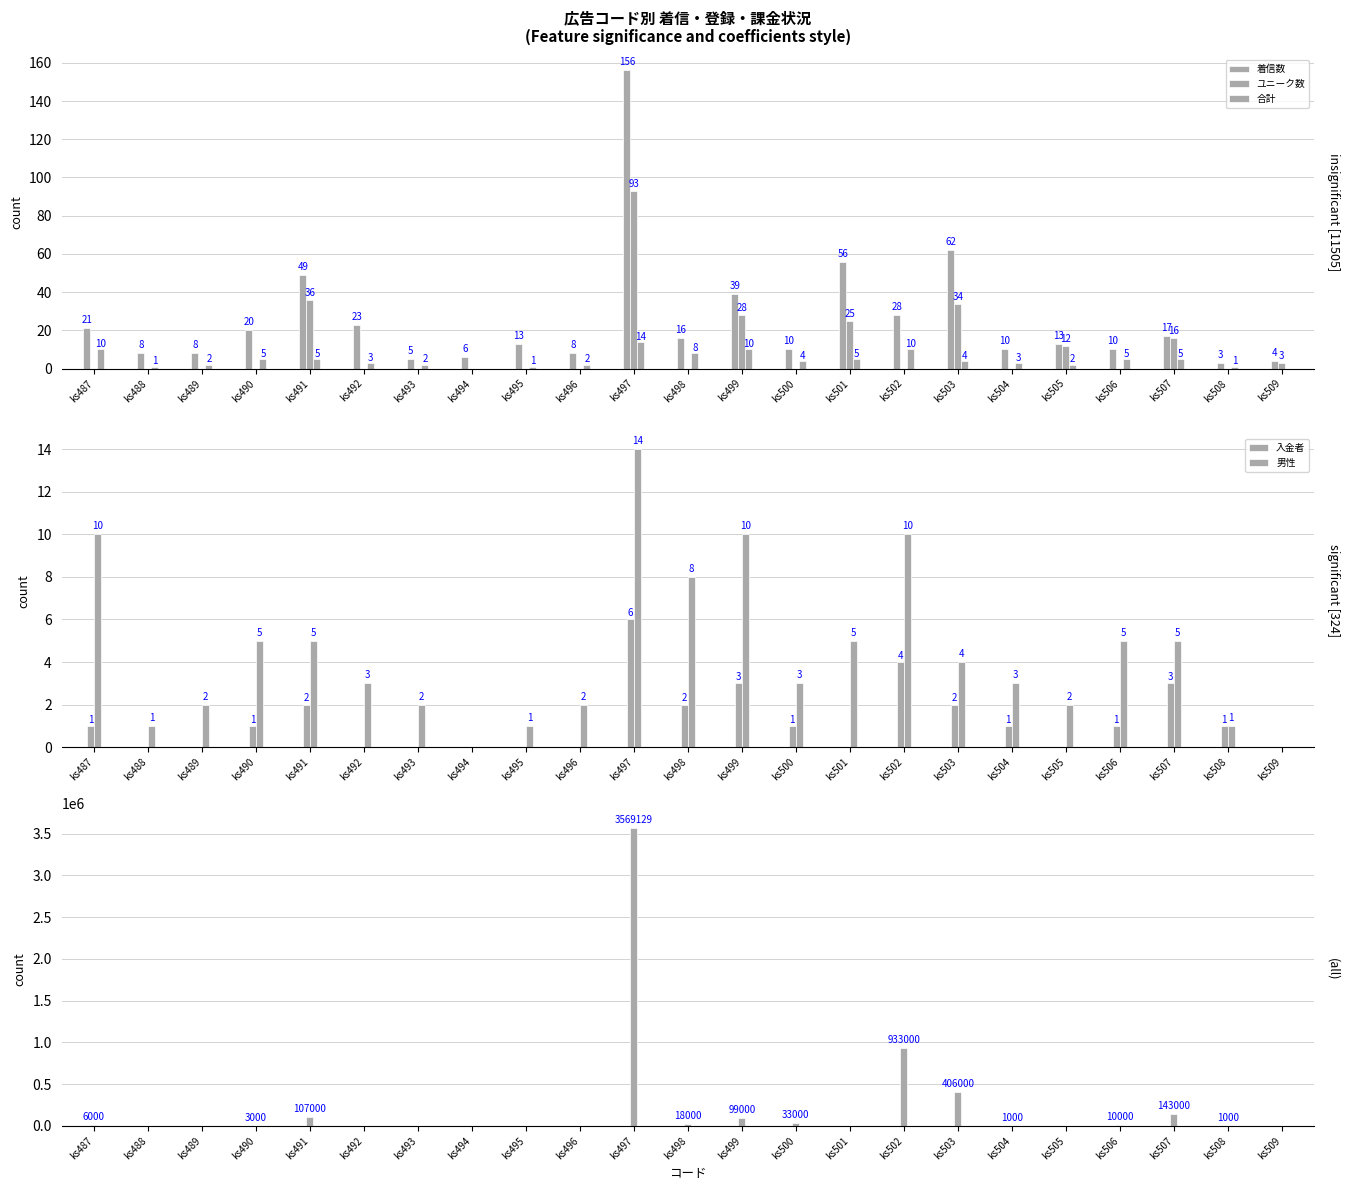

At which category is the sum across all series the highest?

ks497